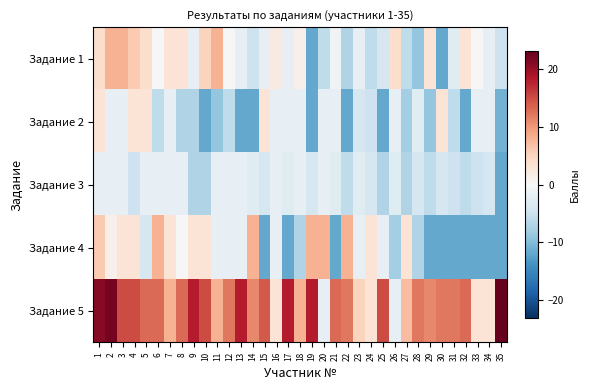

Which series has the largest total across all categories?

Задание 5